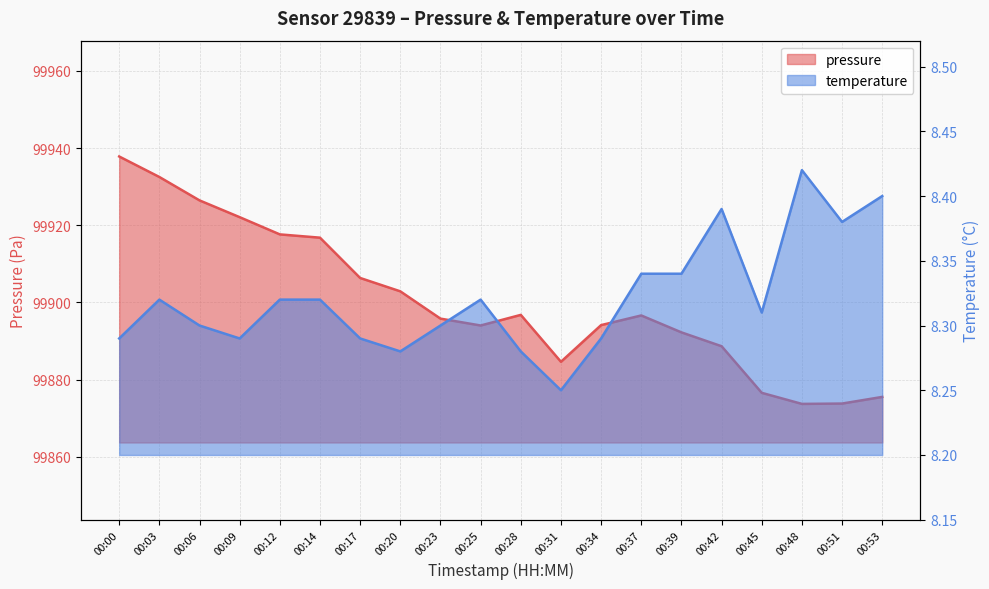

Which label corresponds to the largest value in the chart?

00:00